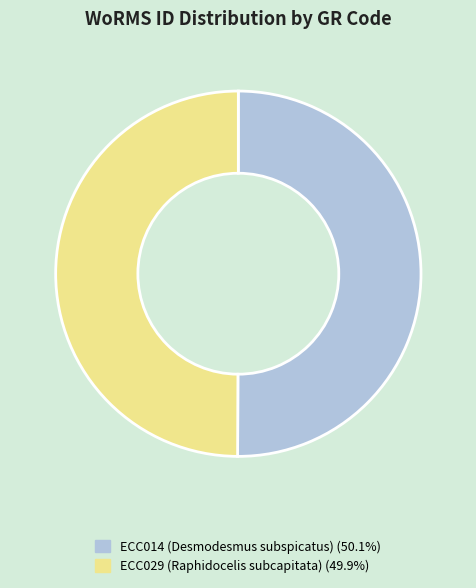

What is the ratio of the value at ECC029 (Raphidocelis subcapitata) to the value at ECC014 (Desmodesmus subspicatus)?

1.0